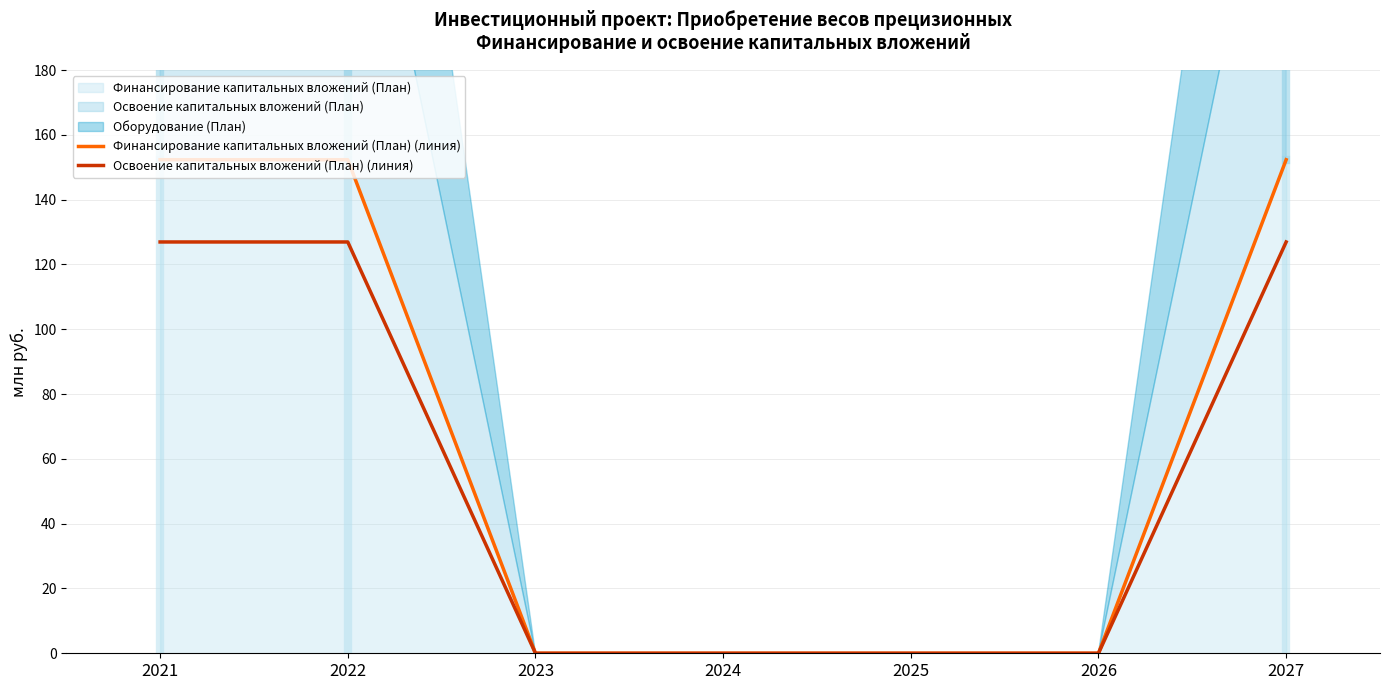

How many values in the Финансирование капитальных вложений (План) (линия) series exceed 0?

3